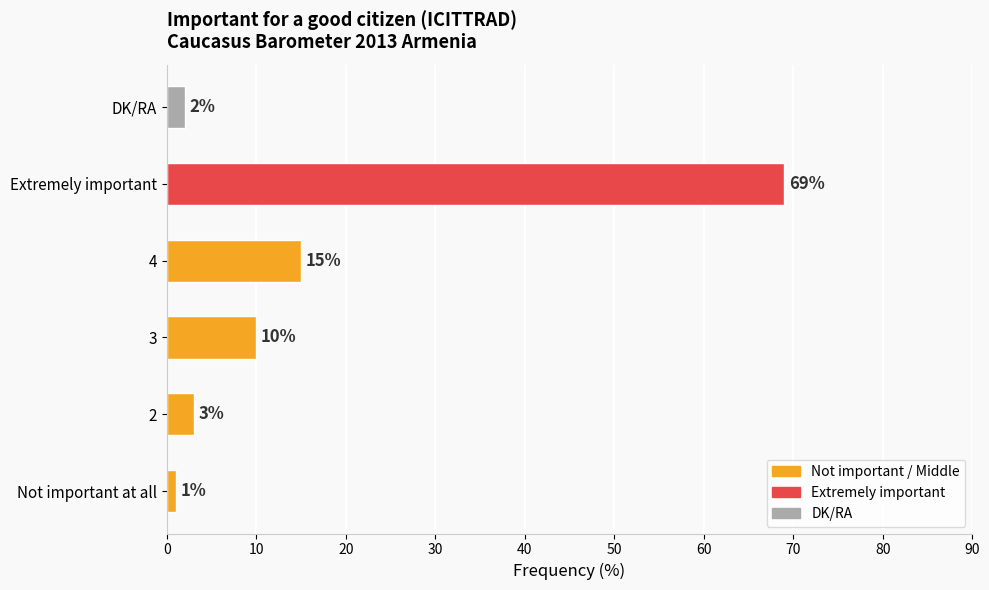

Where is the data nearest to the value 35?

4